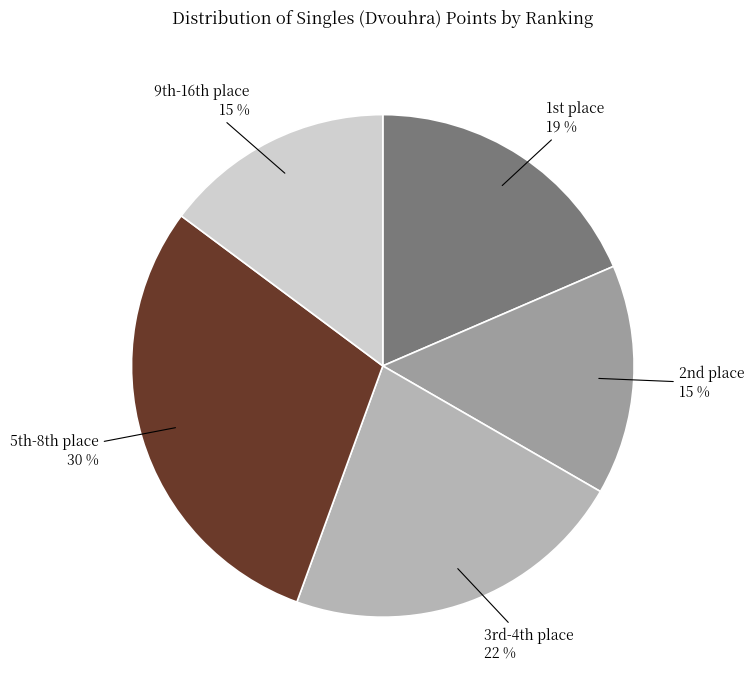

Does any single category account for the majority?

No